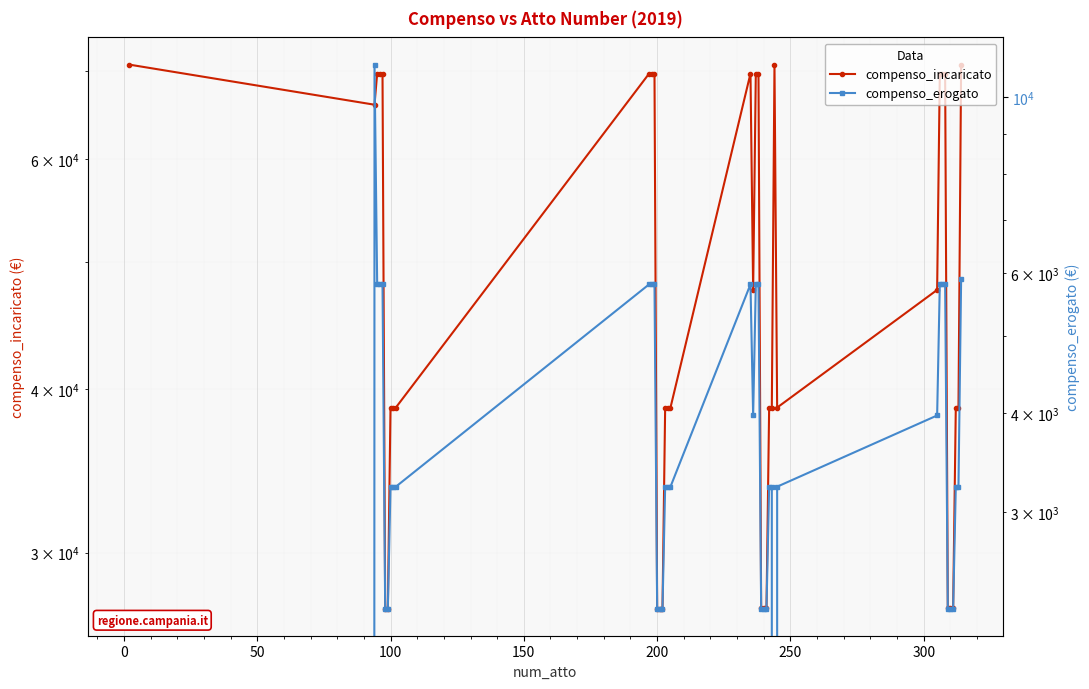

Reading left to right, transcribe all the data shown in this chart.

compenso_incaricato: 70830	66000	69725	69725	69725	27186	27186	38725	38725	38725	69725	69725	69725	27186	27186	27186	38725	38725	38725	69725	47638	69725	69725	27188	27188	27188	38725	38725	70830	38725	47638	69725	69725	69725	27189	27188	27188	38725	38725	70830
compenso_erogato: 0	11000	5810	5810	5810	2265	2265	3227	3227	3227	5810	5810	5810	2265	2265	2265	3227	3227	3227	5810	3969	5810	5810	2265	2265	2265	3227	3227	0	3227	3969	5810	5810	5810	2265	2265	2265	3227	3227	5902